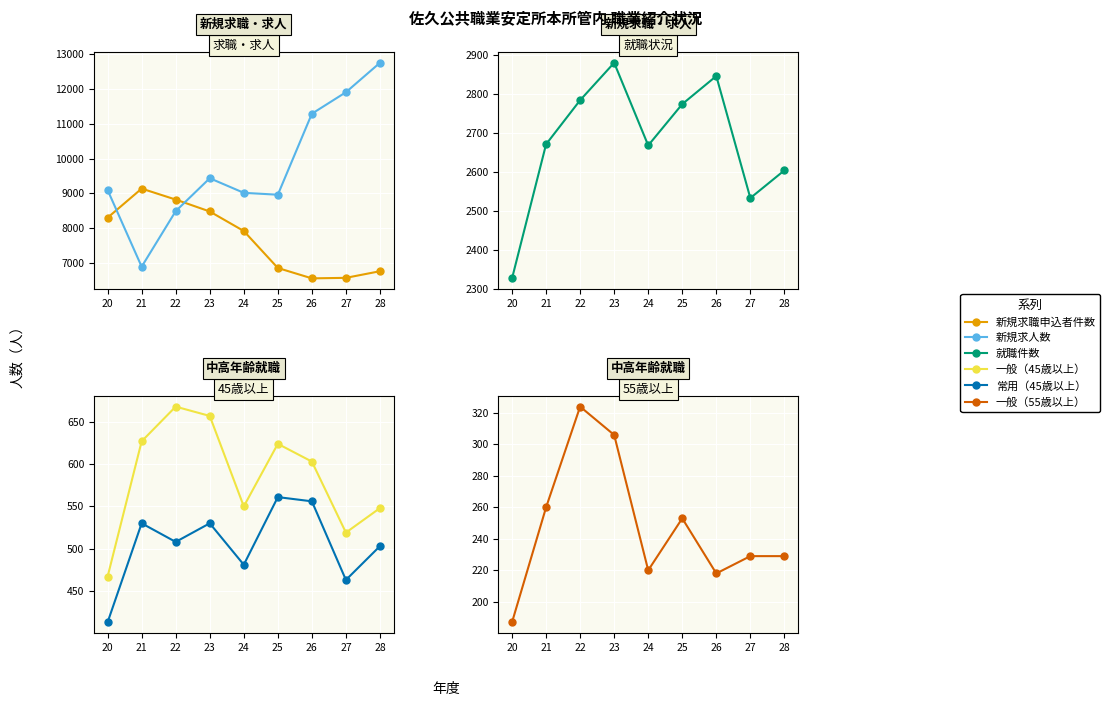

What are all the series names shown in the legend?

新規求職申込者件数, 新規求人数, 就職件数, 一般（45歳以上）, 常用（45歳以上）, 一般（55歳以上）